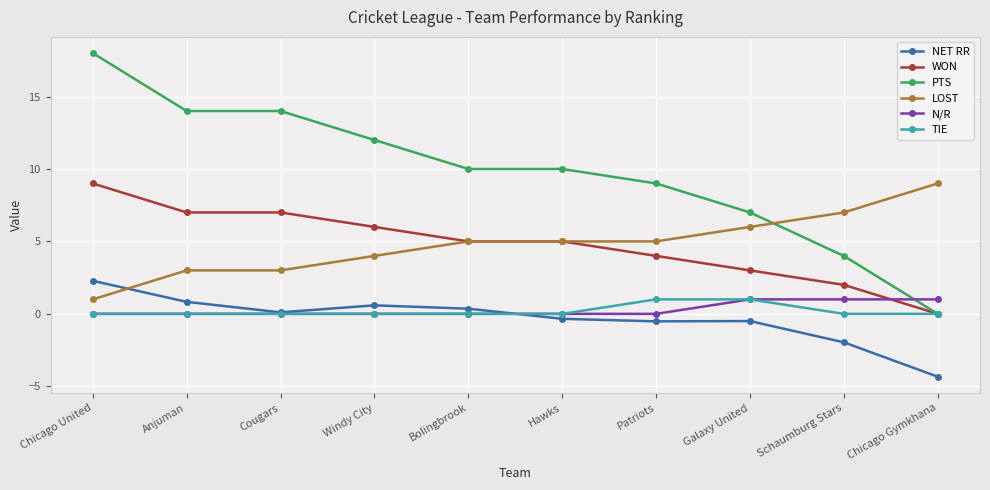

Reading left to right, what are all the values shown in this chart?

NET RR: 2.3	0.8	0.1	0.6	0.4	-0.3	-0.5	-0.5	-2.0	-4.3
WON: 9.0	7.0	7.0	6.0	5.0	5.0	4.0	3.0	2.0	0.0
PTS: 18.0	14.0	14.0	12.0	10.0	10.0	9.0	7.0	4.0	0.0
LOST: 1.0	3.0	3.0	4.0	5.0	5.0	5.0	6.0	7.0	9.0
N/R: 0.0	0.0	0.0	0.0	0.0	0.0	0.0	1.0	1.0	1.0
TIE: 0.0	0.0	0.0	0.0	0.0	0.0	1.0	1.0	0.0	0.0